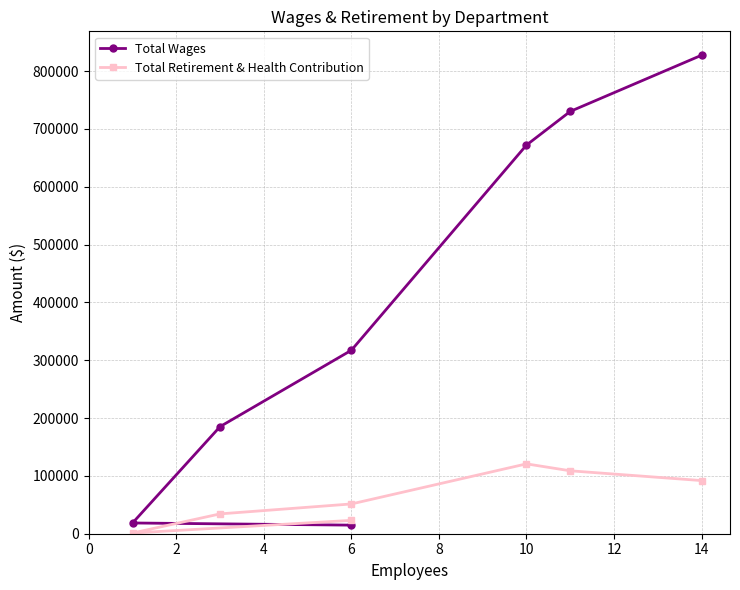

What is the spread (max minus min) of values at 2?

621496